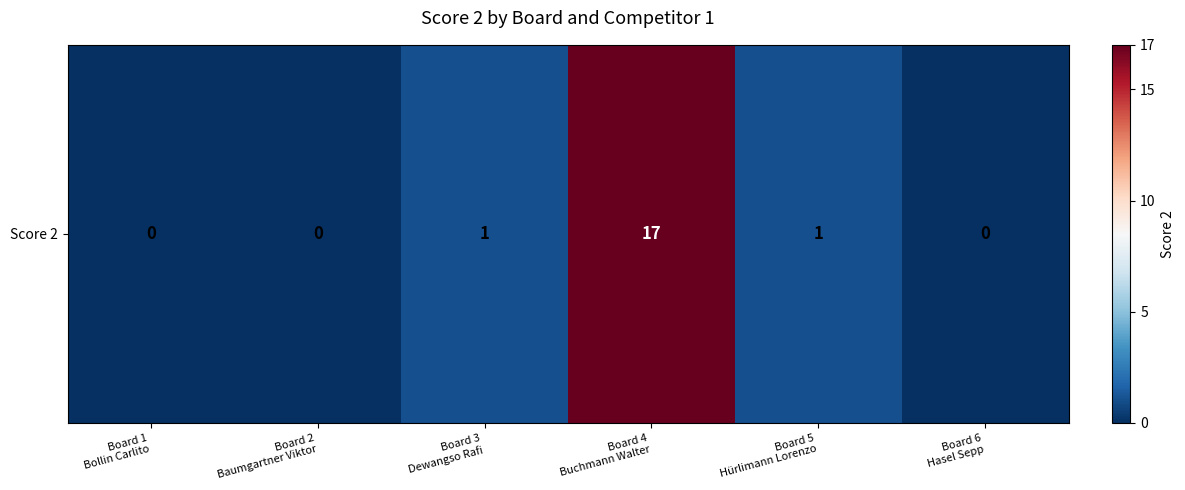

List the labels in order of value, smallest first.

Board 1
Bollin Carlito, Board 2
Baumgartner Viktor, Board 6
Hasel Sepp, Board 3
Dewangso Rafi, Board 5
Hürlimann Lorenzo, Board 4
Buchmann Walter